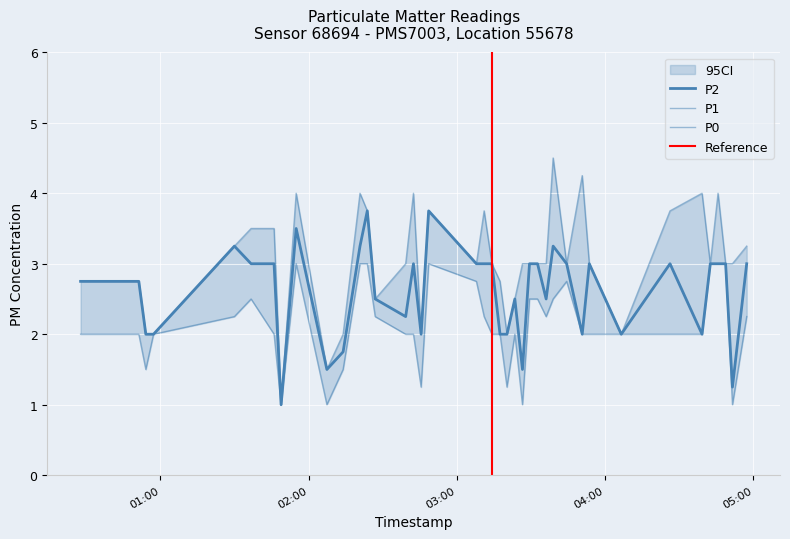

What are all the series names shown in the legend?

P1, P2, P0